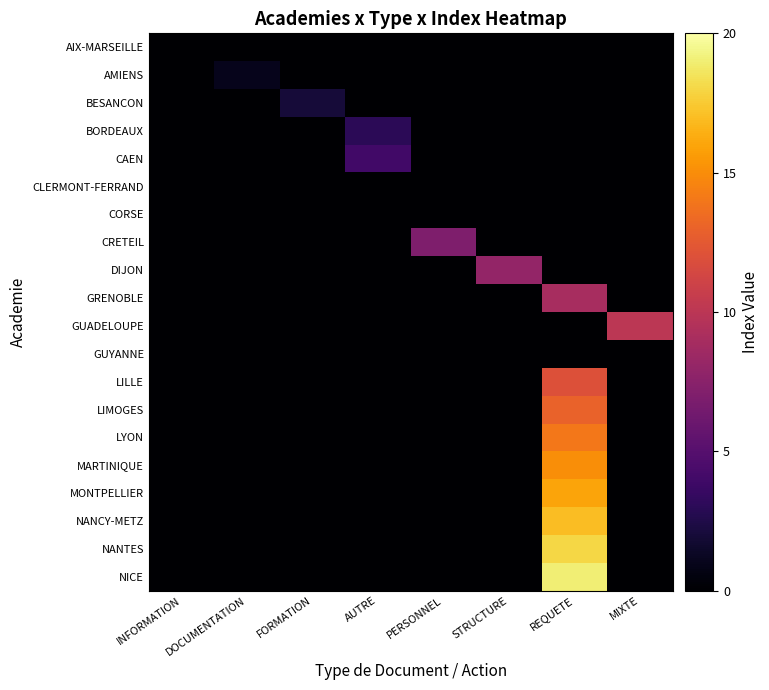

List the series in order of their peak value, highest first.

NICE, NANTES, NANCY-METZ, MONTPELLIER, MARTINIQUE, LYON, LIMOGES, LILLE, GUADELOUPE, GRENOBLE, DIJON, CRETEIL, CAEN, BORDEAUX, BESANCON, AMIENS, AIX-MARSEILLE, CLERMONT-FERRAND, CORSE, GUYANNE